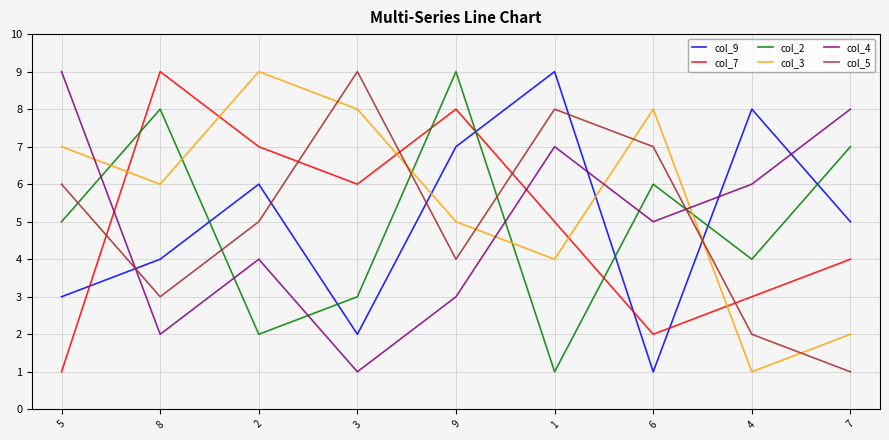

At which category is the sum across all series the highest?

9